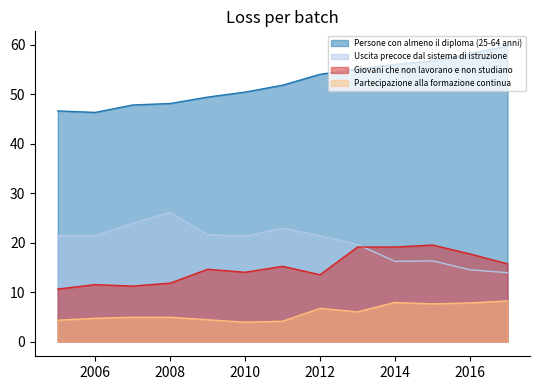

In Persone con almeno il diploma (25-64 anni), how many points are lower than both neighbors (excluding endpoints)?

1